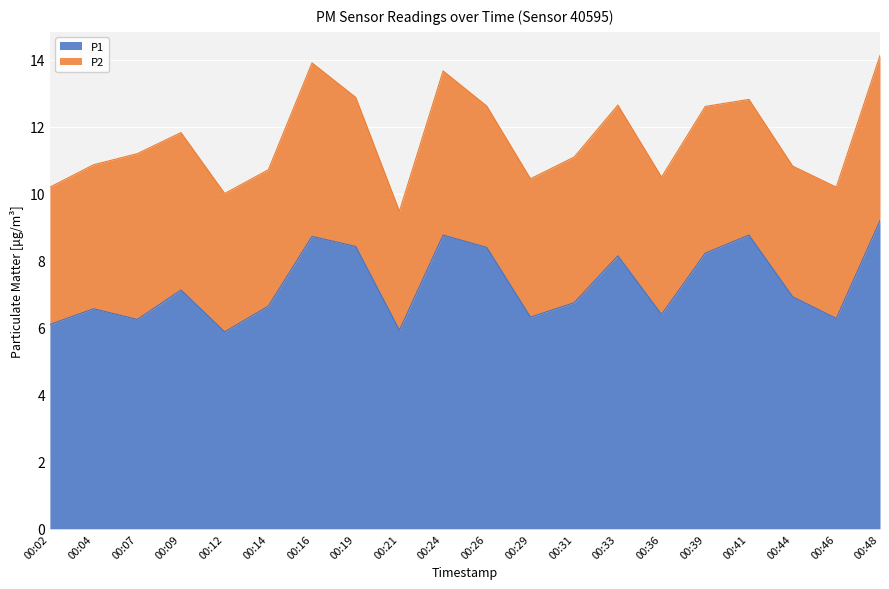

Rank the categories by value from lowest to highest.

00:12, 00:21, 00:02, 00:07, 00:46, 00:29, 00:36, 00:04, 00:14, 00:31, 00:44, 00:09, 00:33, 00:39, 00:26, 00:19, 00:16, 00:24, 00:41, 00:48